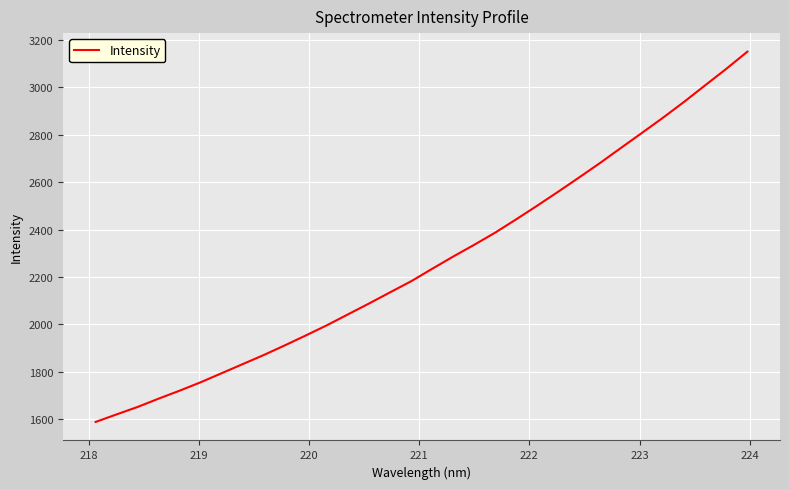

What is the smallest value displayed?

1588.2